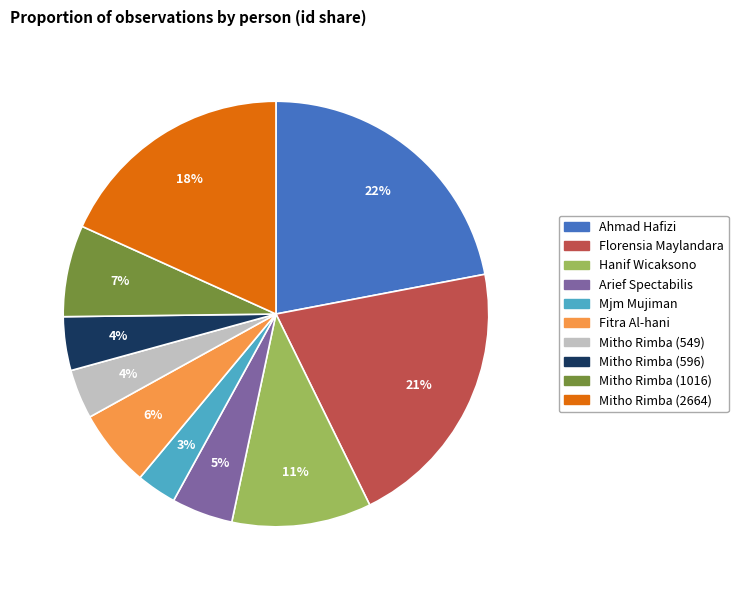

The Mitho Rimba (1016) slice represents 1% of the pie. True or false?

False